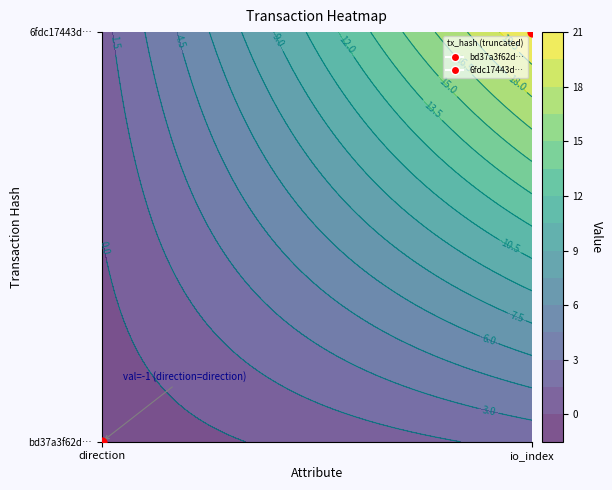

Count the bd37a3f62d231cdec7fe1dbd8aad71e07b174c4 values in the range -1 to 2.

2